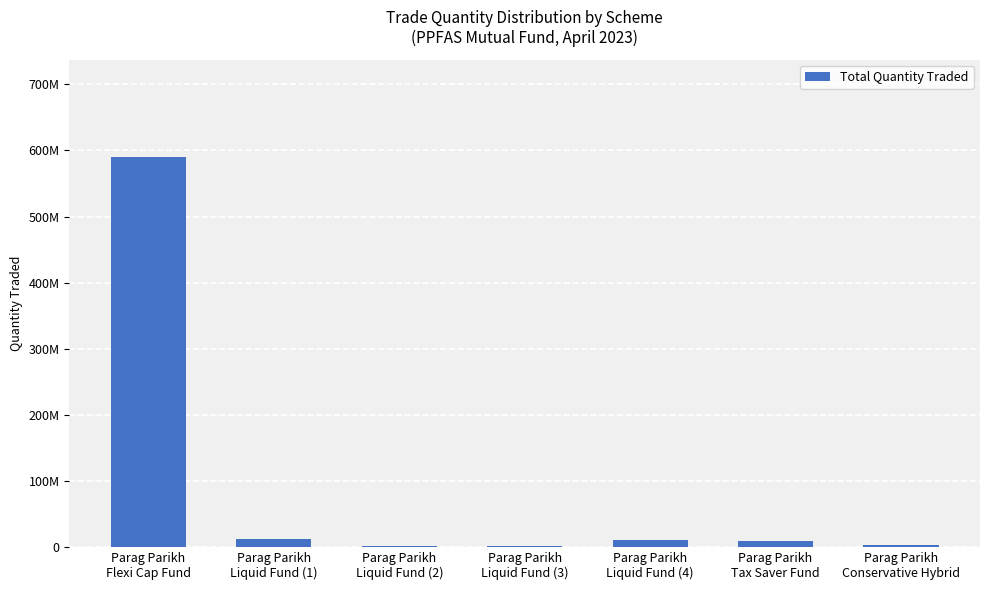

What is the maximum value shown in the chart?

590085000